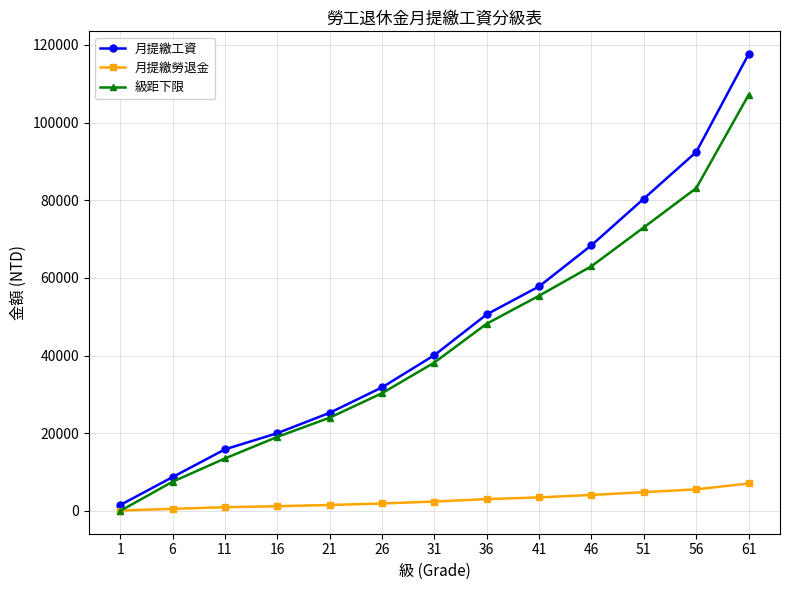

The value of 月提繳工資 at 61 is 181540. True or false?

False